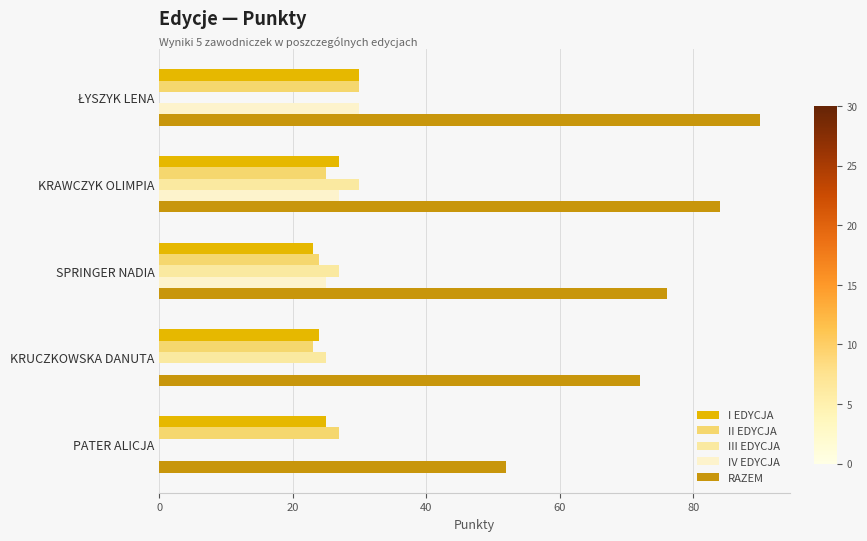

What is the average value of the RAZEM series?

75